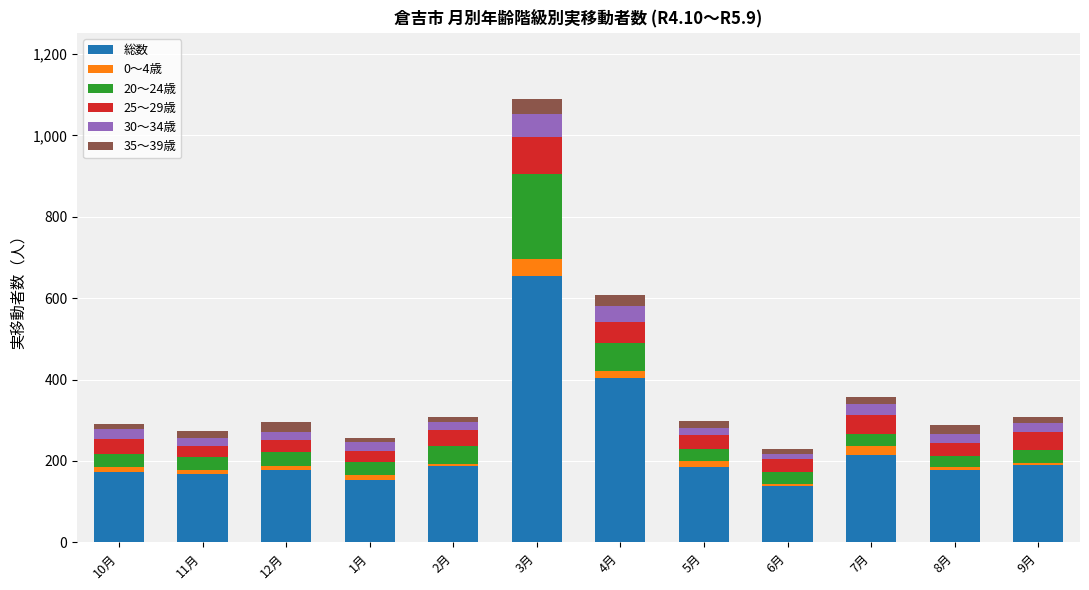

What is the difference between the maximum and second lowest values in the 総数 series?

502